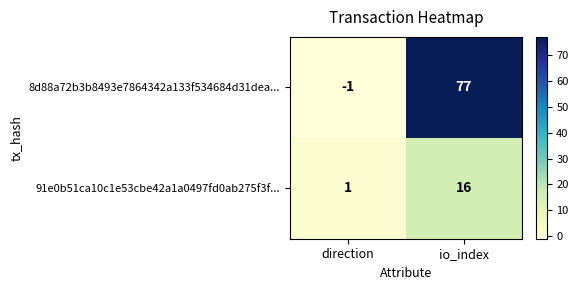

Between direction and io_index, which series saw the biggest shift?

8d88a72b3b8493e7864342a133f534684d31dea...